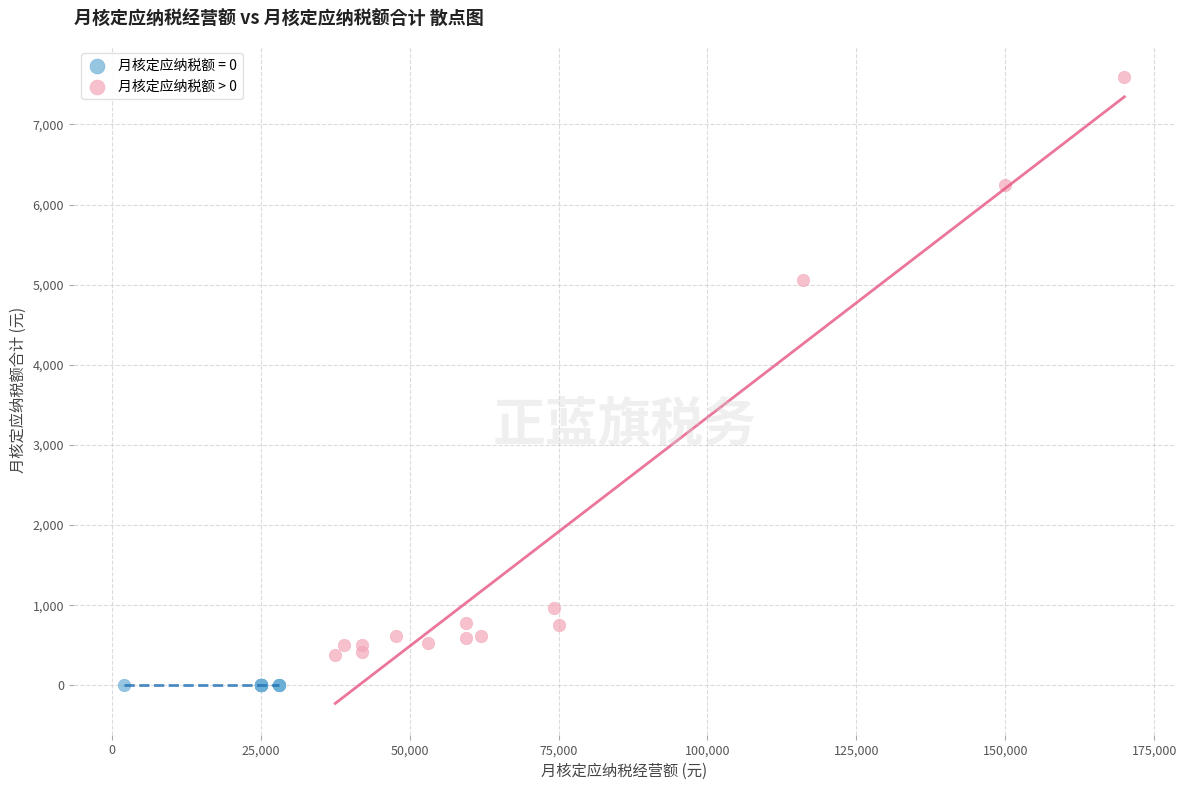

Which series contains the lowest Y value?

月核定应纳税额 = 0